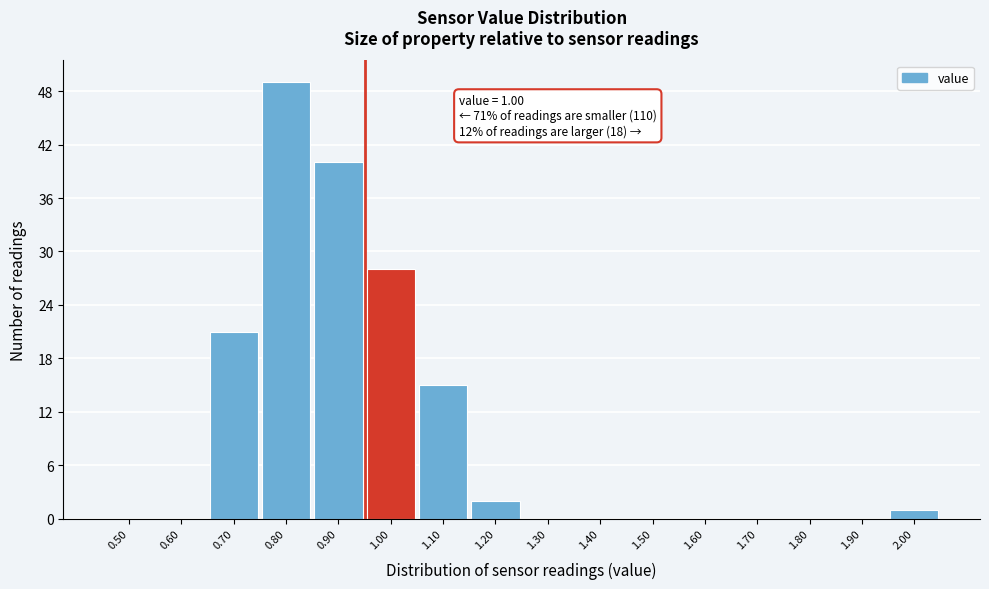

Reading left to right, what are all the values shown in this chart?

0.50=0	0.60=0	0.70=21	0.80=49	0.90=40	1.00=28	1.10=15	1.20=2	1.30=0	1.40=0	1.50=0	1.60=0	1.70=0	1.80=0	1.90=0	2.00=1